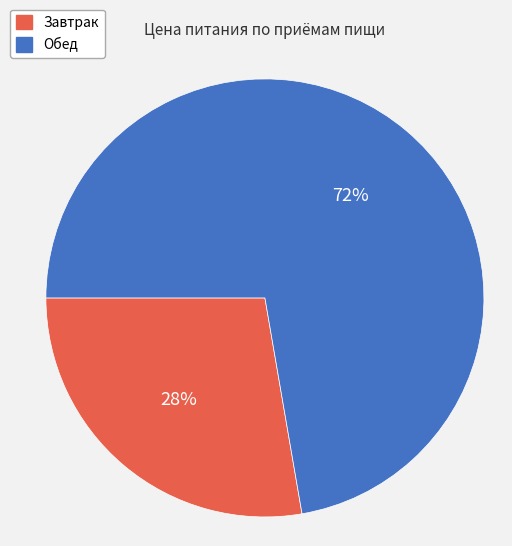

Which category has the smallest portion of the pie?

Завтрак